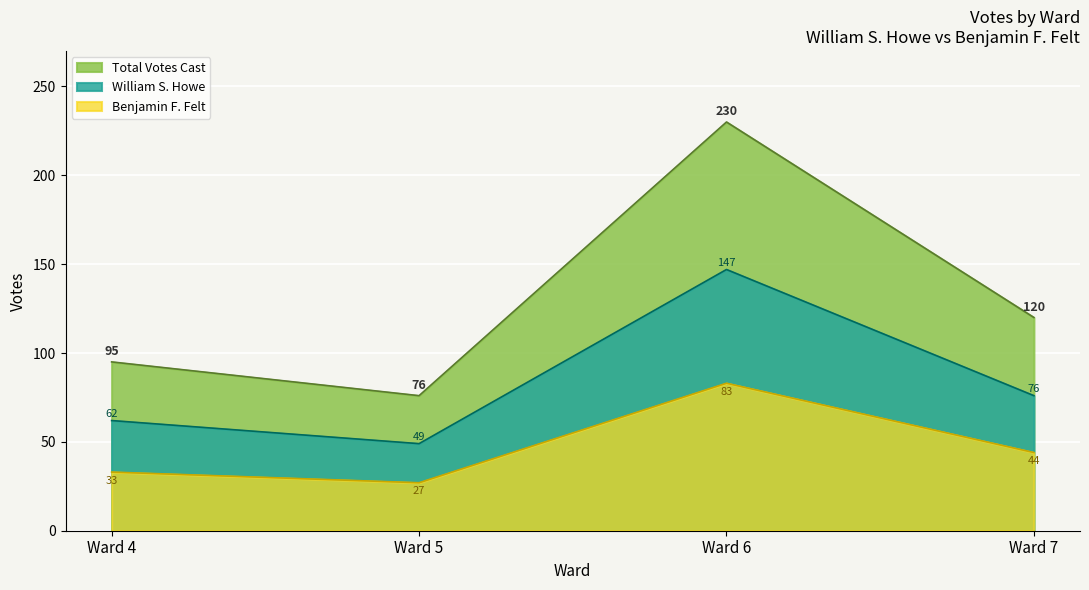

Reading left to right, extract all data points from this chart.

Total Votes Cast: Ward 4=95	Ward 5=76	Ward 6=230	Ward 7=120
William S. Howe: Ward 4=62	Ward 5=49	Ward 6=147	Ward 7=76
Benjamin F. Felt: Ward 4=33	Ward 5=27	Ward 6=83	Ward 7=44